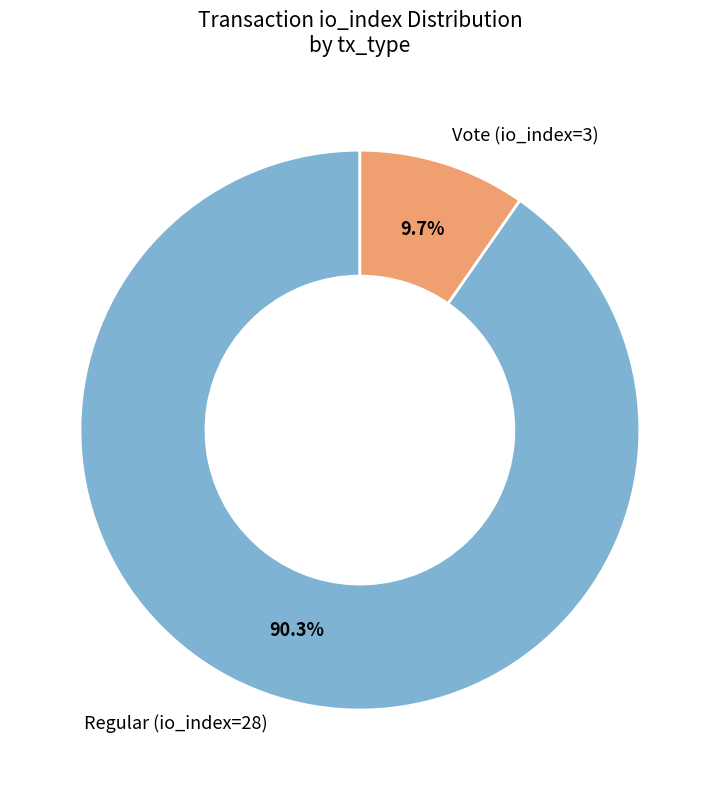

To the nearest percent, what portion does Regular (io_index=28) represent?

90%